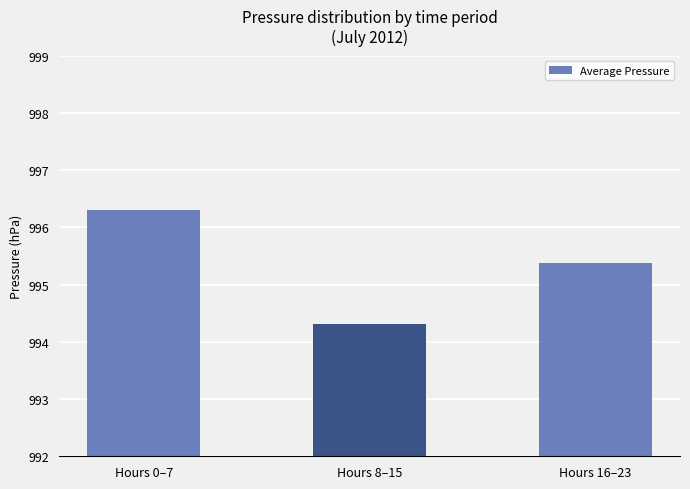

Reading right to left, list all the values displayed in this chart.

995.4	994.3	996.3